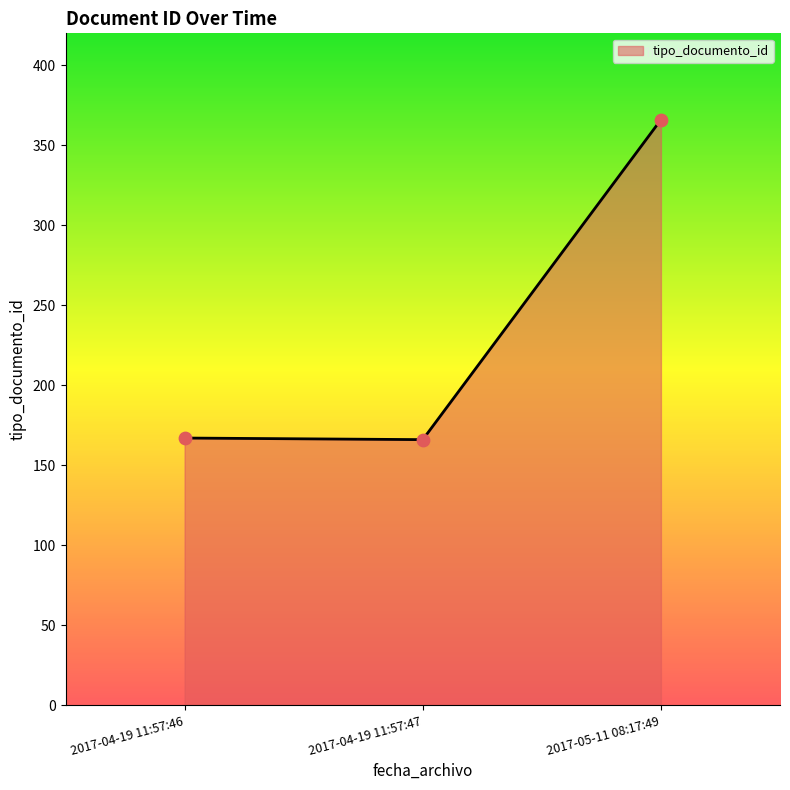

What is the ratio of the value at 2017-04-19 11:57:46 to the value at 2017-04-19 11:57:47?

1.0